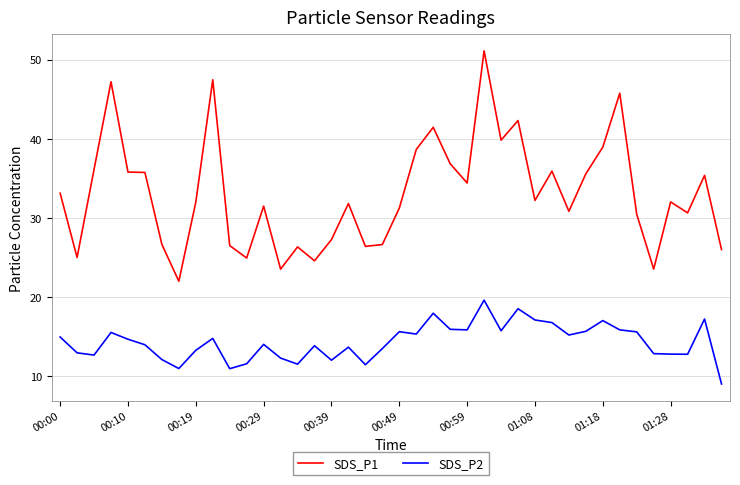

How many lines are shown in the chart?

2